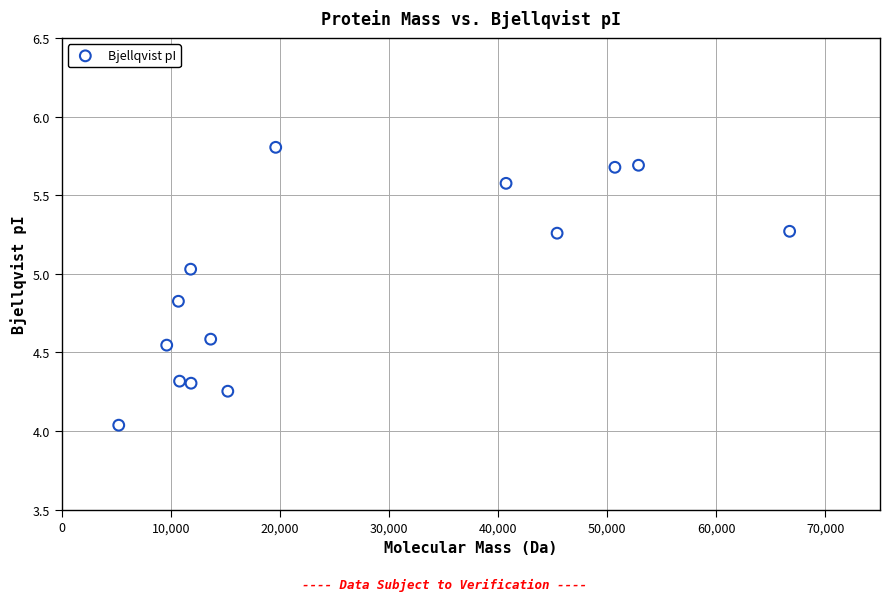

What is the range of Y values (max minus min)?

1.8